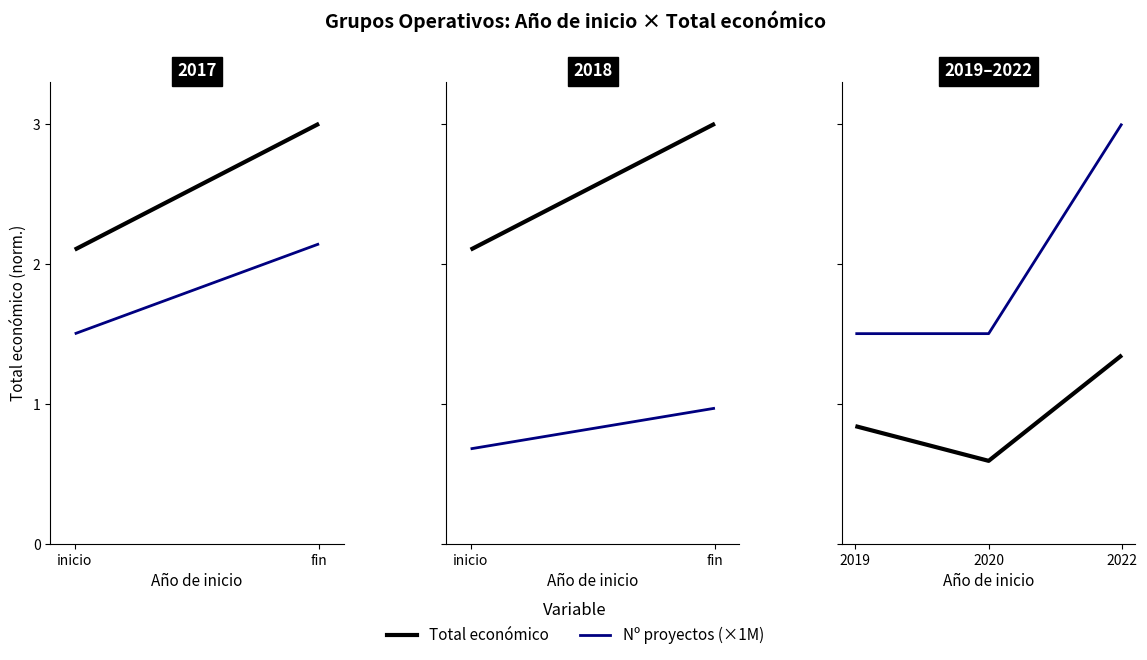

Reading left to right, transcribe all the data shown in this chart.

Total económico: 0.8	0.6	1.3
Nº proyectos (×1M): 1.5	1.5	3.0